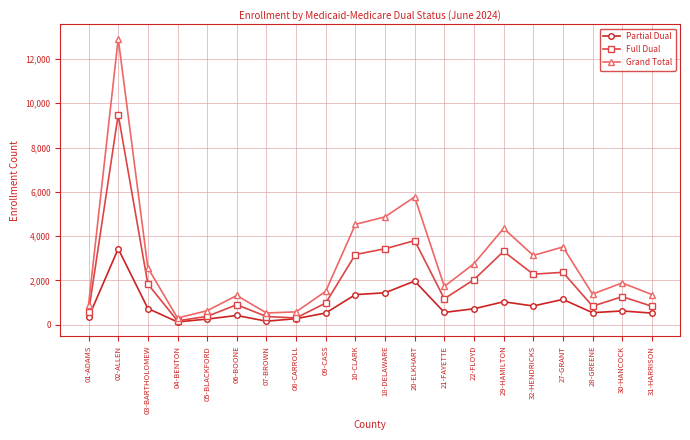

What is the difference between the maximum and minimum values in the Partial Dual series?

3305